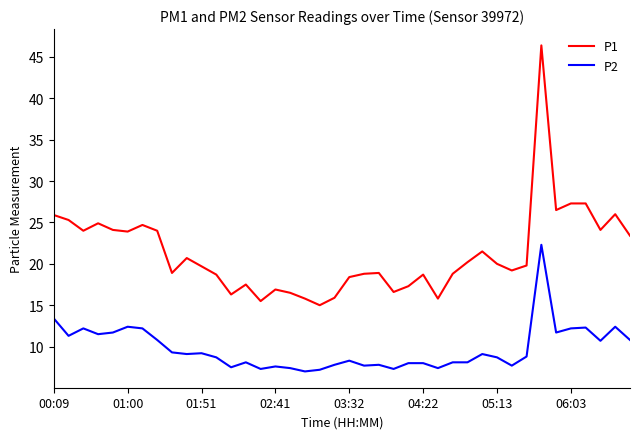

Which series has the largest total across all categories?

P1